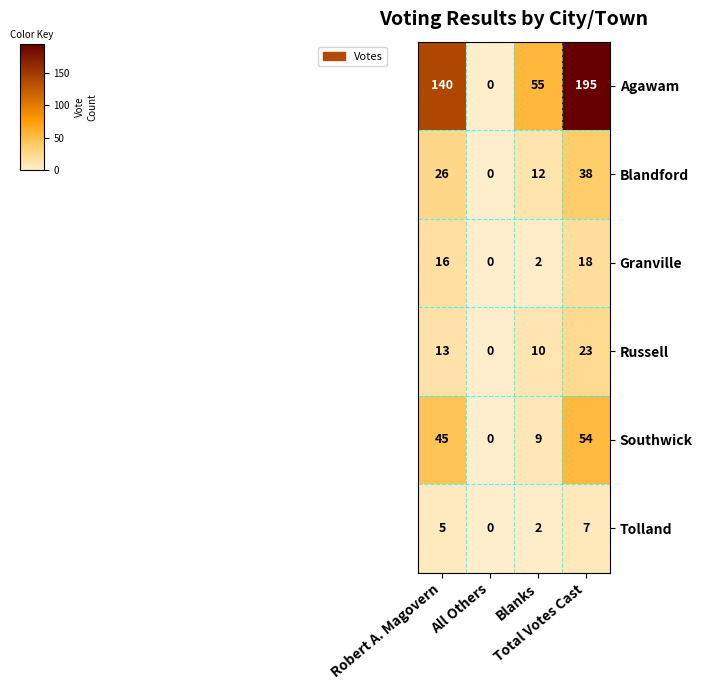

What is the maximum value shown in the chart?

195